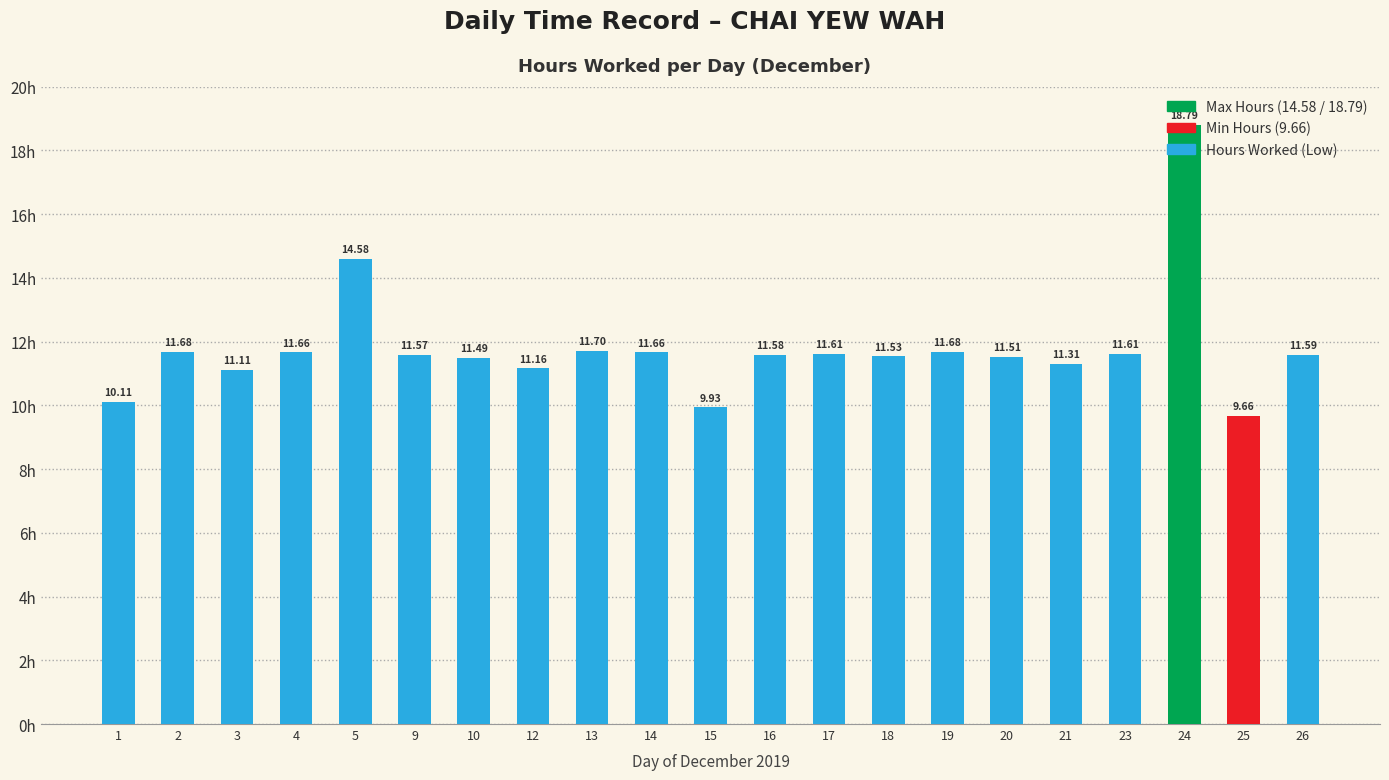

At which category does the chart reach its peak across all series?

24